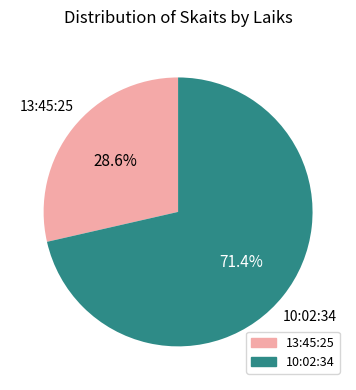

Which category has the smallest portion of the pie?

13:45:25